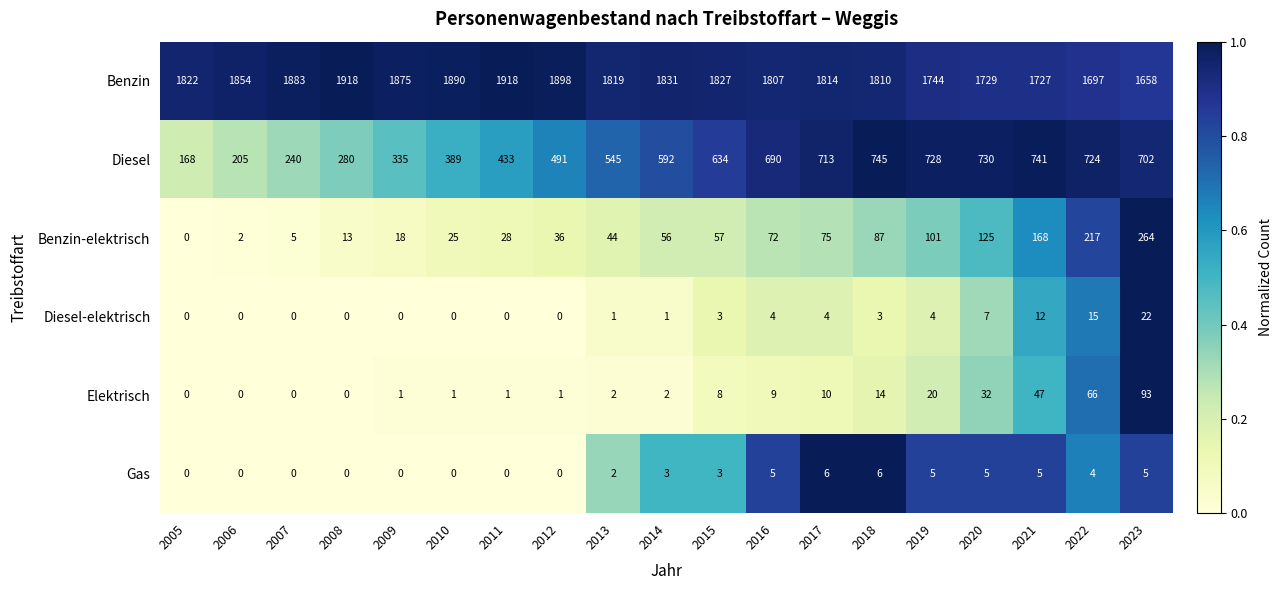

How many distinct data groups are displayed?

6